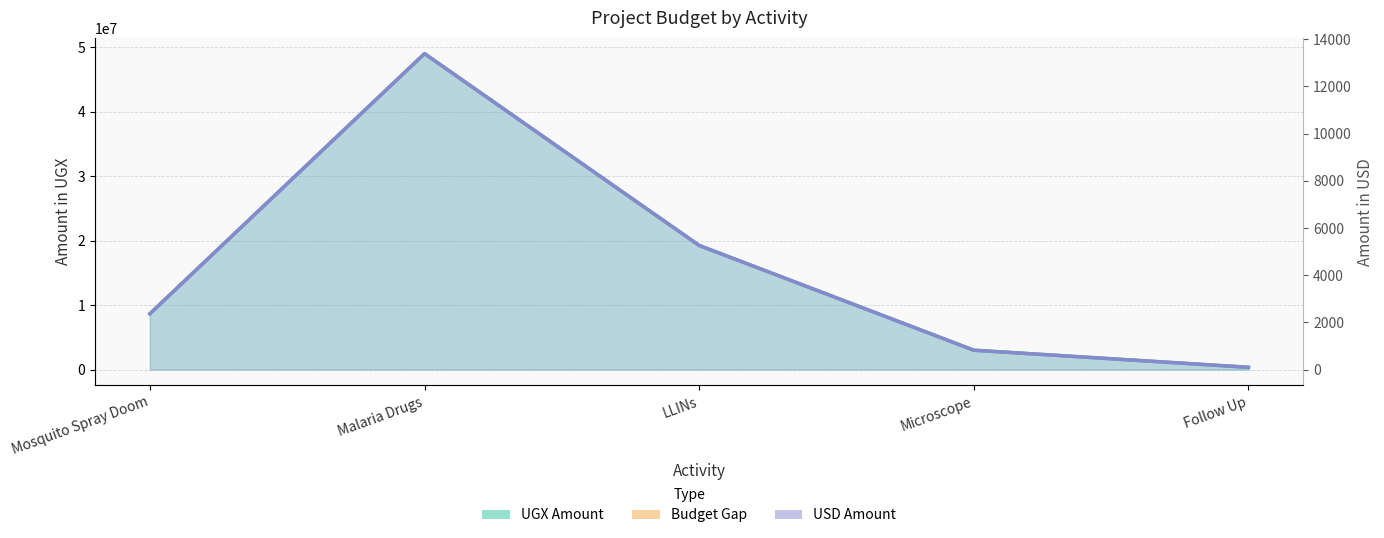

At which label does AMOUNT IN USD (line) reach its minimum?

Follow Up